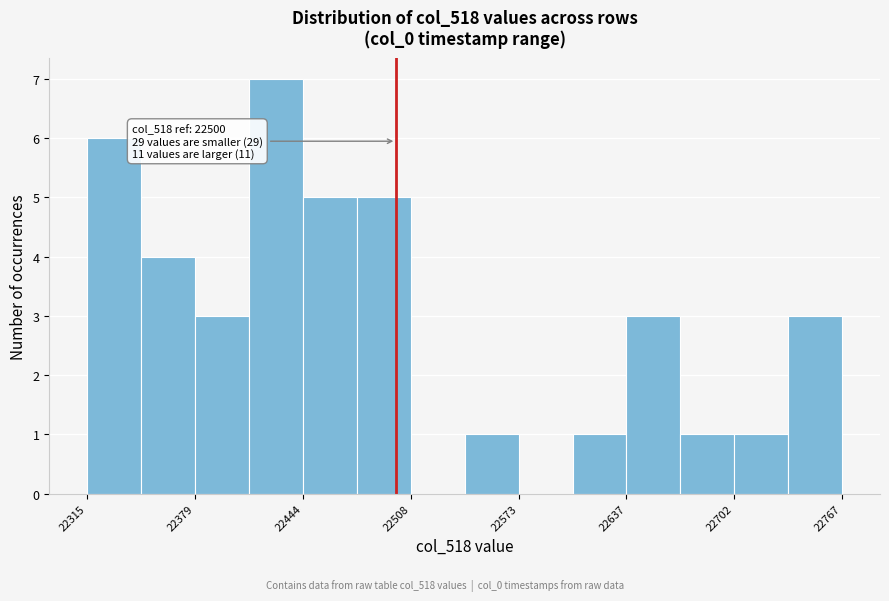

Read against the x-axis, roughly where is the centre of the tallest bar?

22430